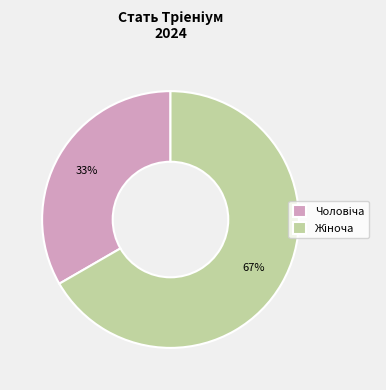

To the nearest percent, what is the average slice percentage?

50%